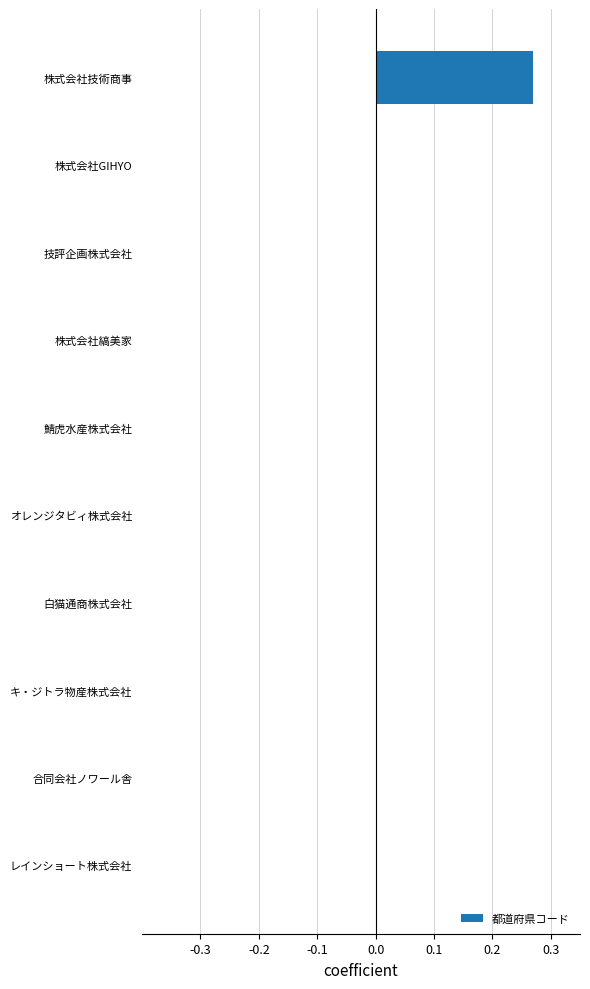

At which category does the chart reach its peak across all series?

株式会社技術商事